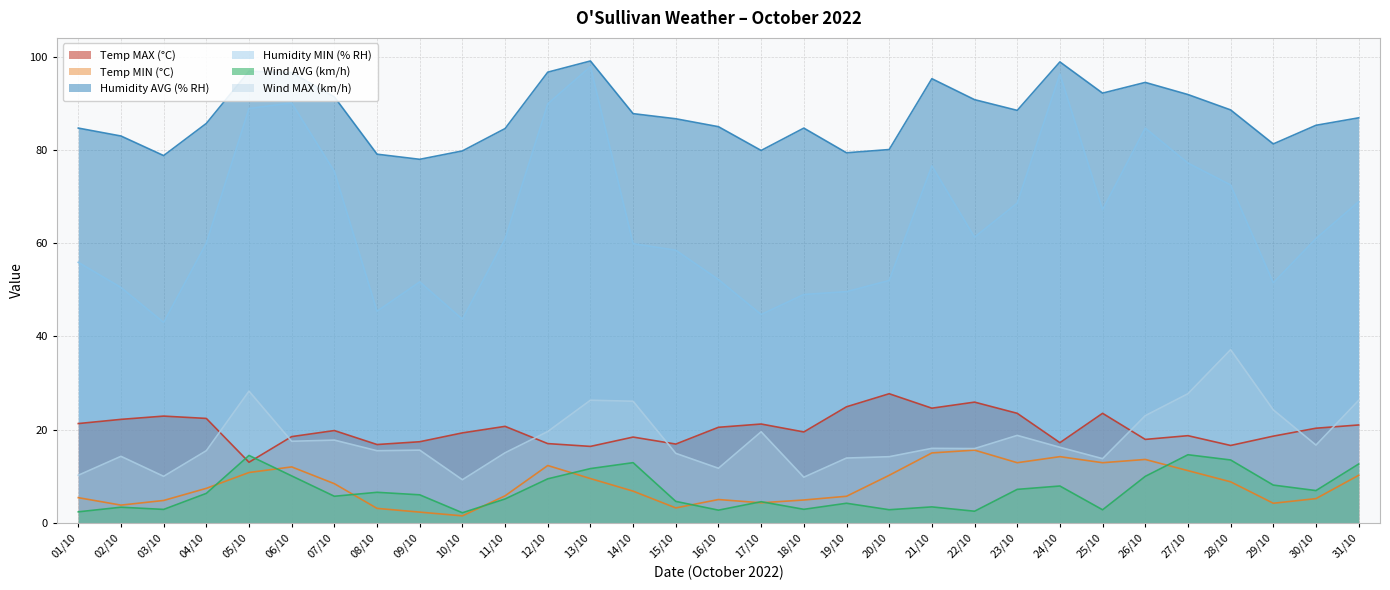

What position from the left is 04/10?

4